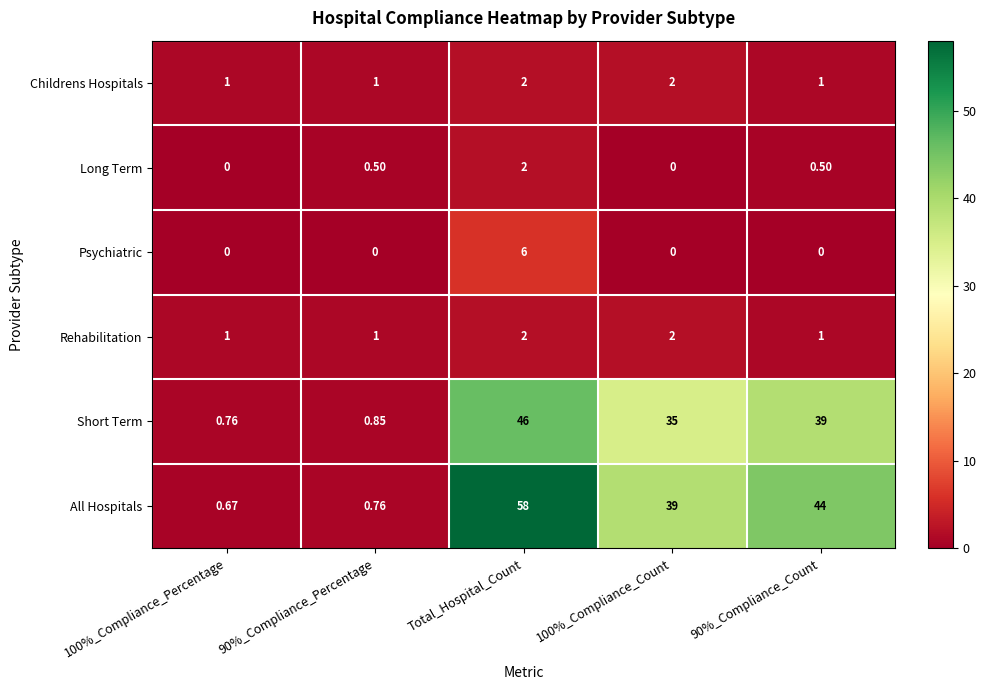

Which series has the widest spread of values?

All Hospitals